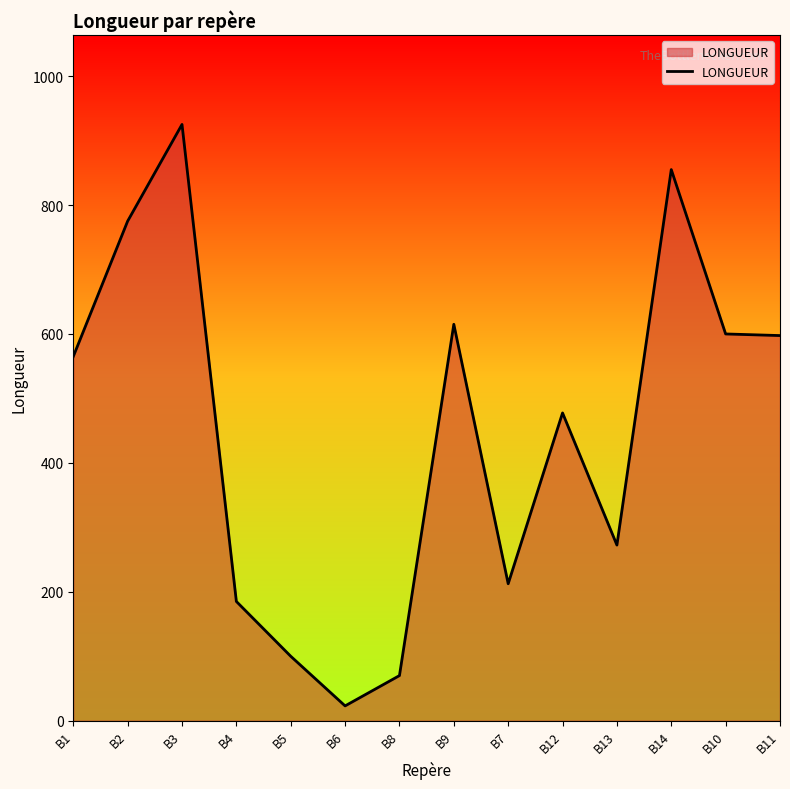

Which label corresponds to the smallest value in the chart?

B6